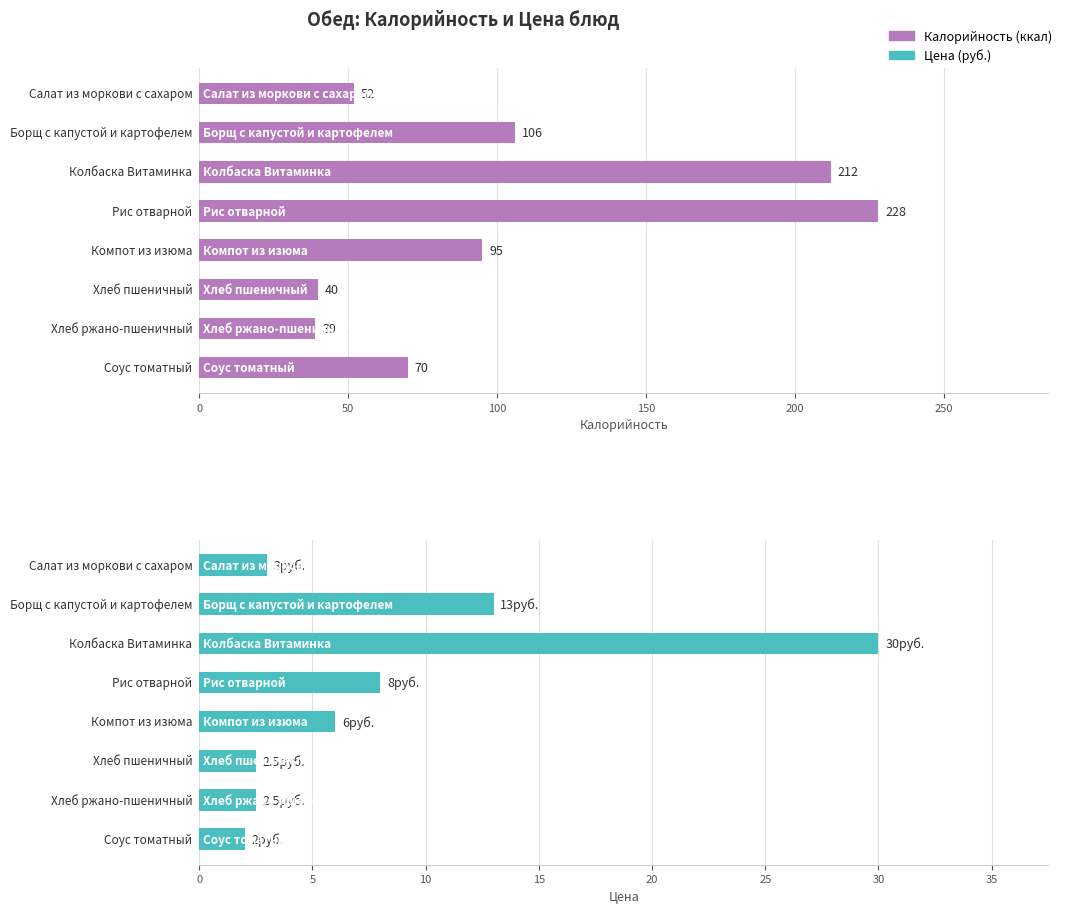

What is the total value across all series at Компот из изюма?

101.0